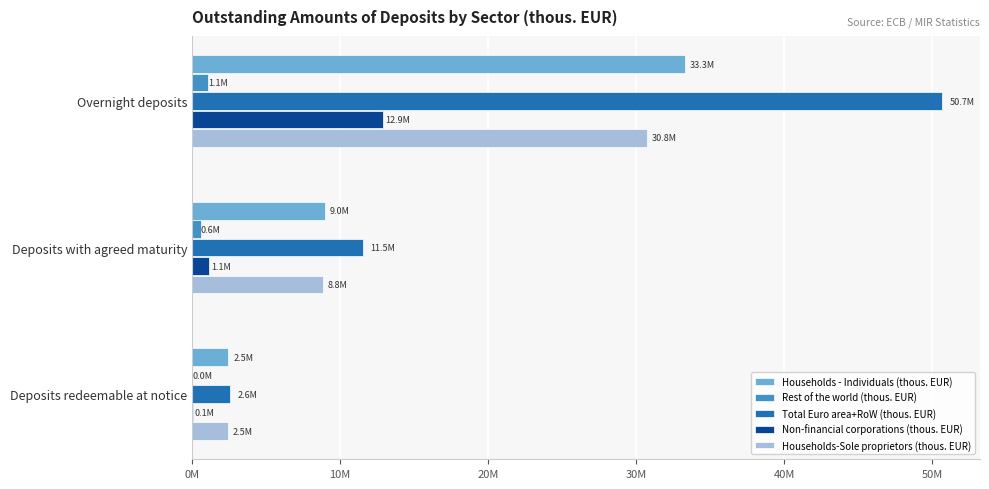

What are all the series names shown in the legend?

Households - Individuals (thous. EUR), Rest of the world (thous. EUR), Total Euro area+RoW (thous. EUR), Non-financial corporations (thous. EUR), Households-Sole proprietors (thous. EUR)